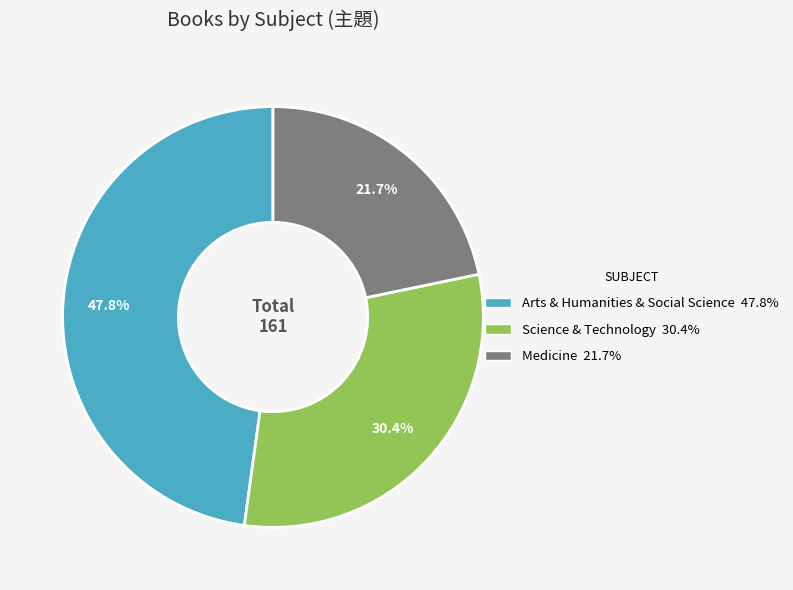

To the nearest percent, what is the difference between the largest and smallest slice percentages?

26%